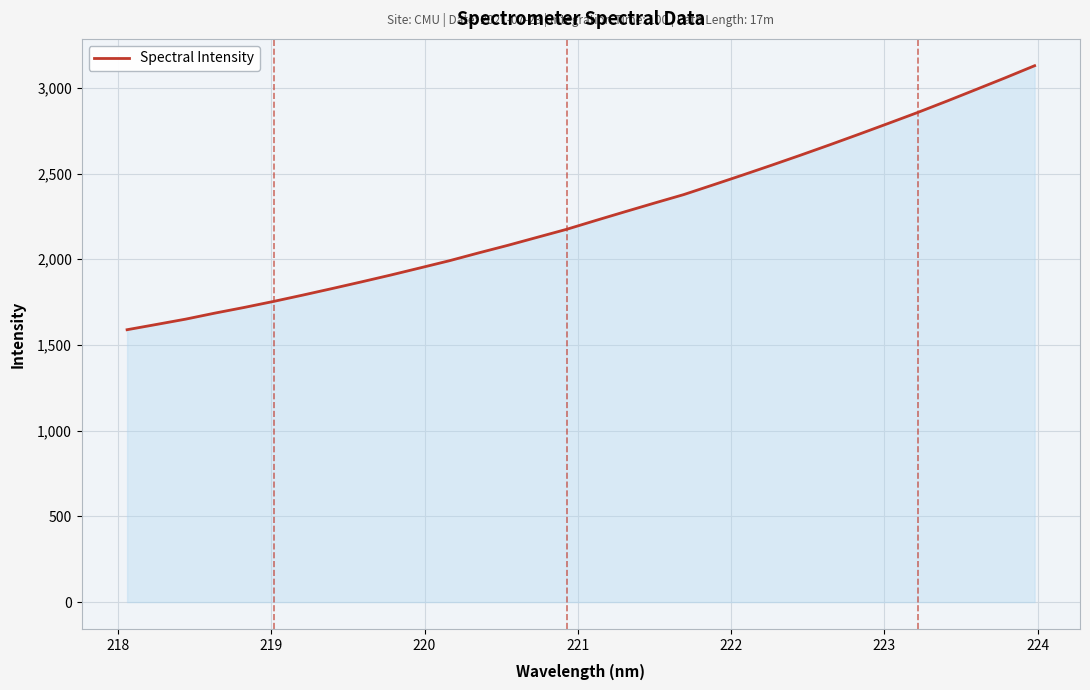

What is the maximum value shown in the chart?

3129.3